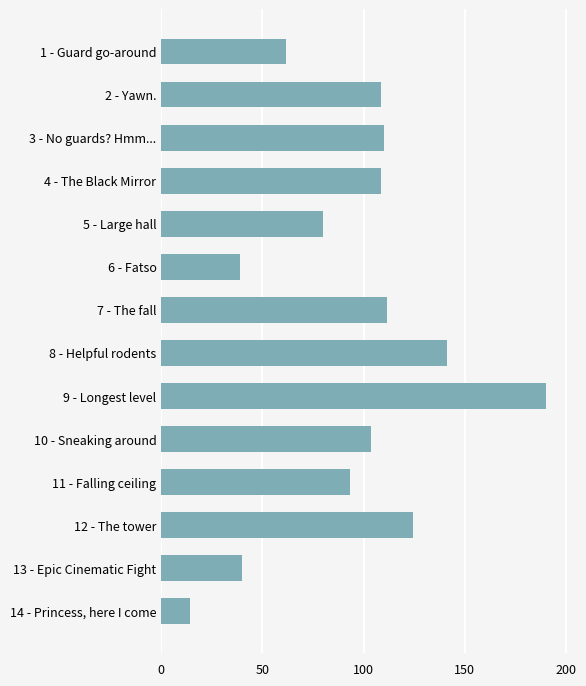

What is the maximum value shown in the chart?

190.1